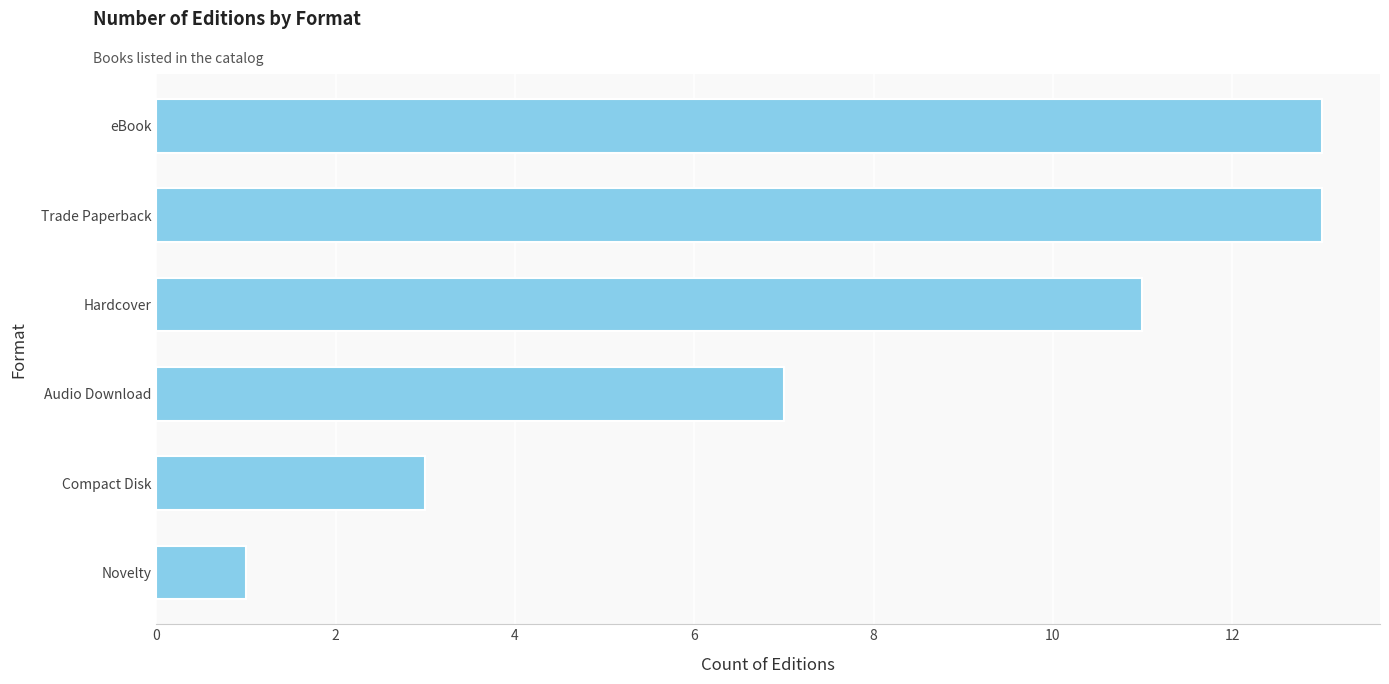

What is the ratio of the value at Hardcover to the value at Novelty?

11.0